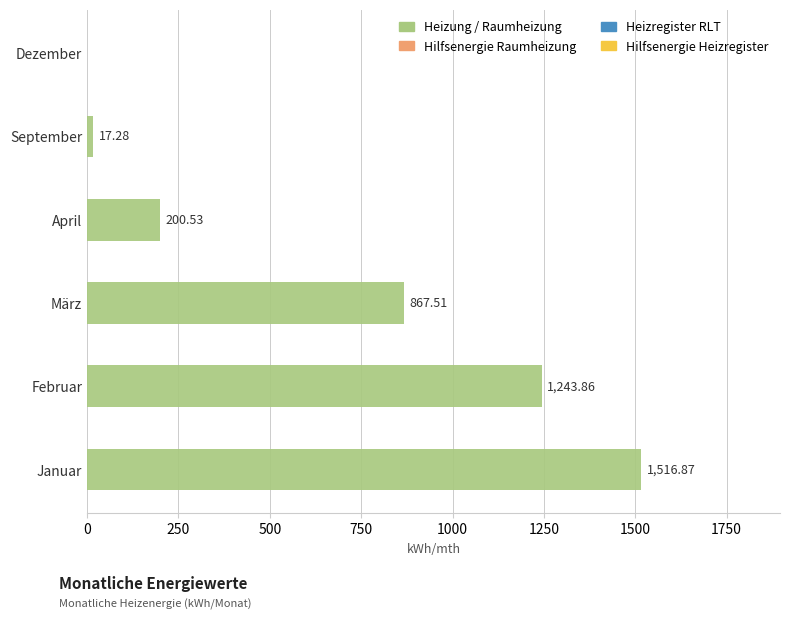

Between Januar and März, which is larger?

Januar